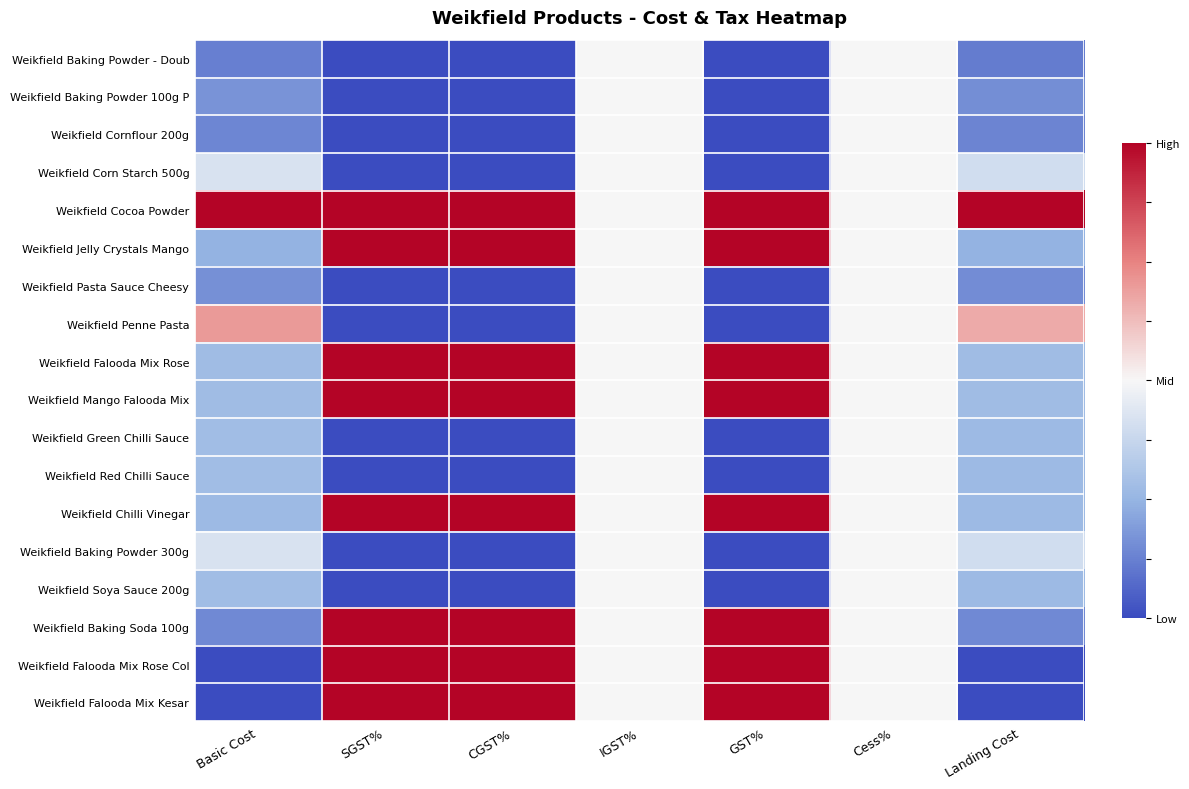

Which series changed the most between Basic Cost and Cess%?

Weikfield Cocoa Powder